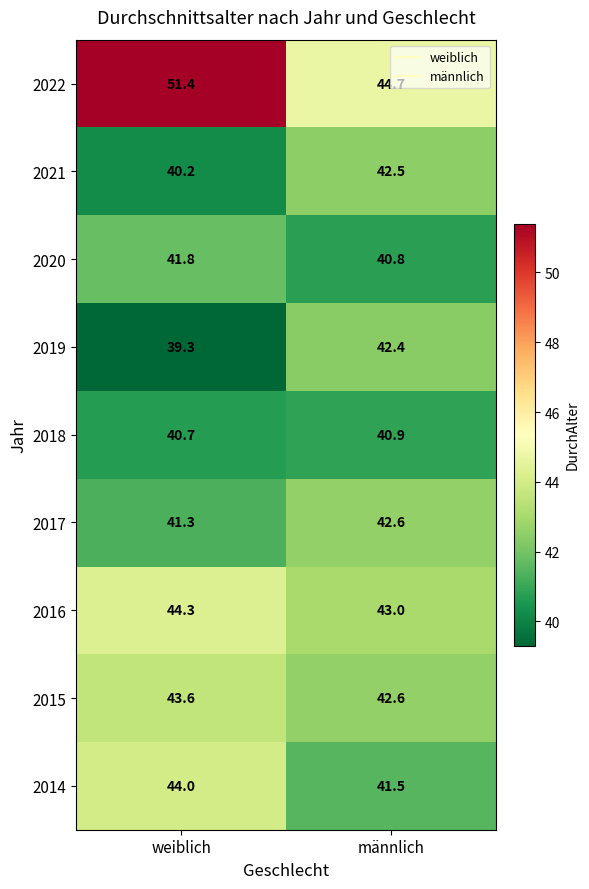

Rank the series by their maximum value, from lowest to highest.

2018, 2020, 2019, 2021, 2017, 2015, 2014, 2016, 2022